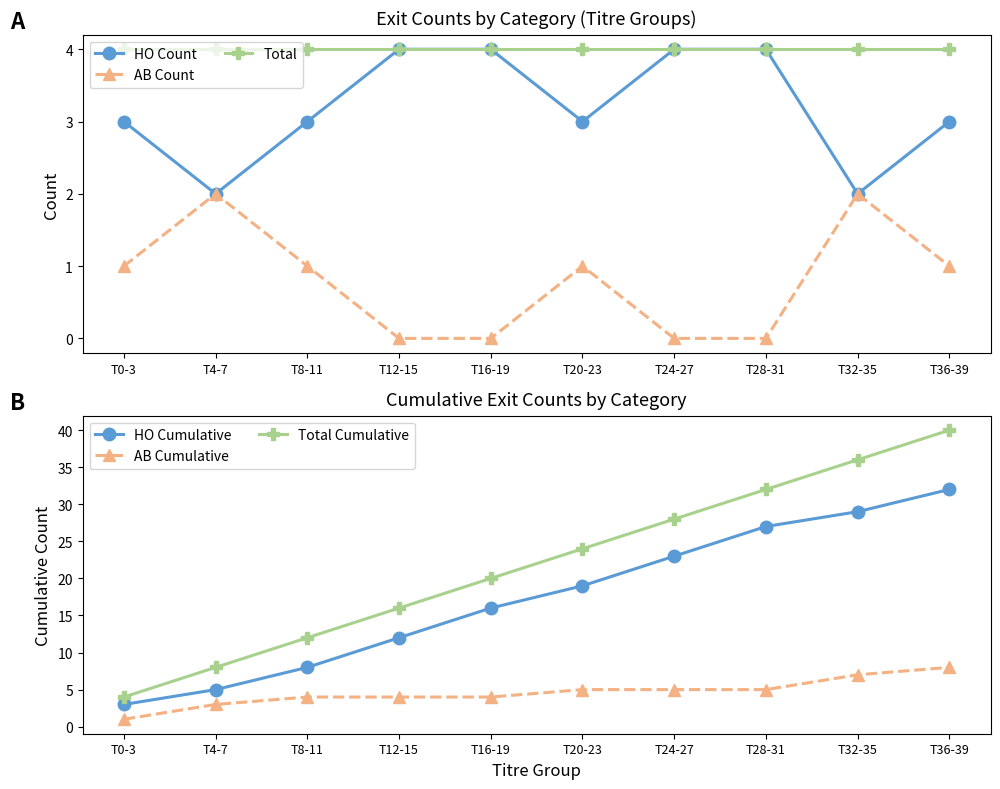

Rank the series at T16-19 from highest to lowest value.

Total Cumulative, HO Cumulative, HO Count, Total, AB Cumulative, AB Count